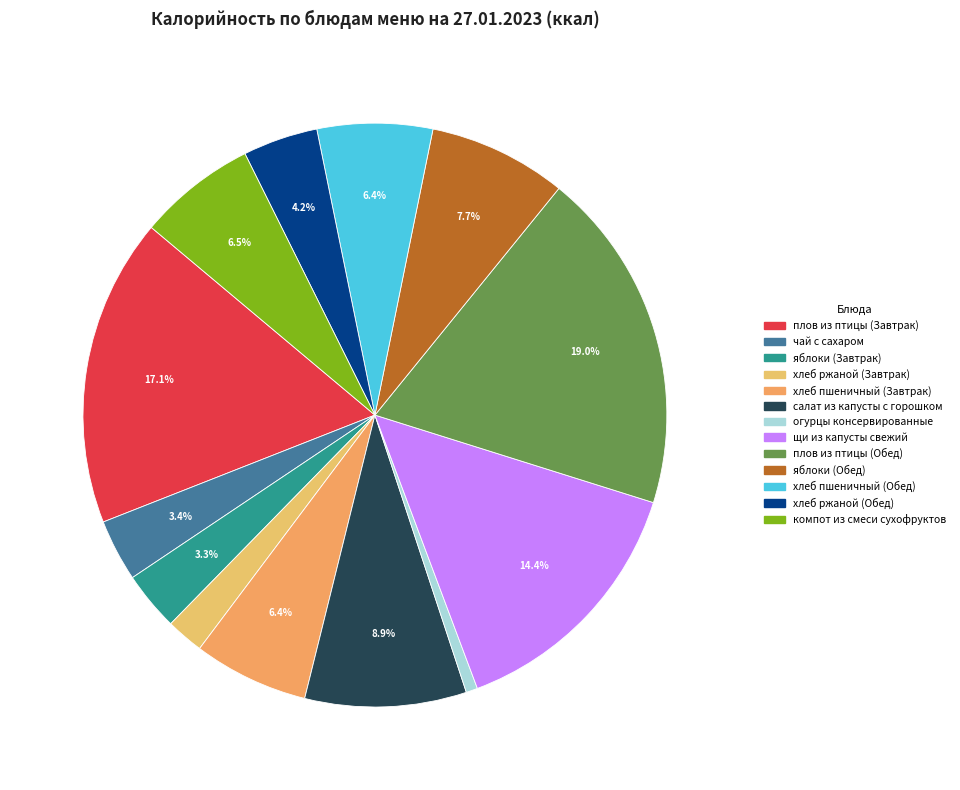

Count the number of slices in the pie.

13